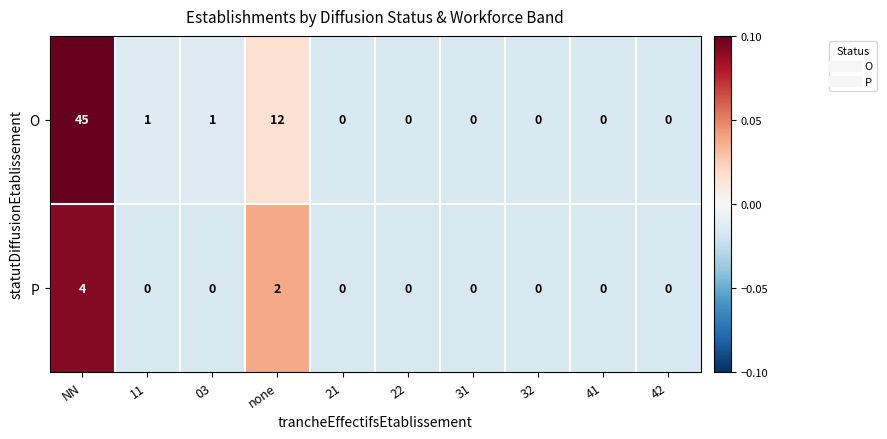

Reading left to right, what are all the values shown in this chart?

O: NN=45	11=1	03=1	none=12	21=0	22=0	31=0	32=0	41=0	42=0
P: NN=4	11=0	03=0	none=2	21=0	22=0	31=0	32=0	41=0	42=0